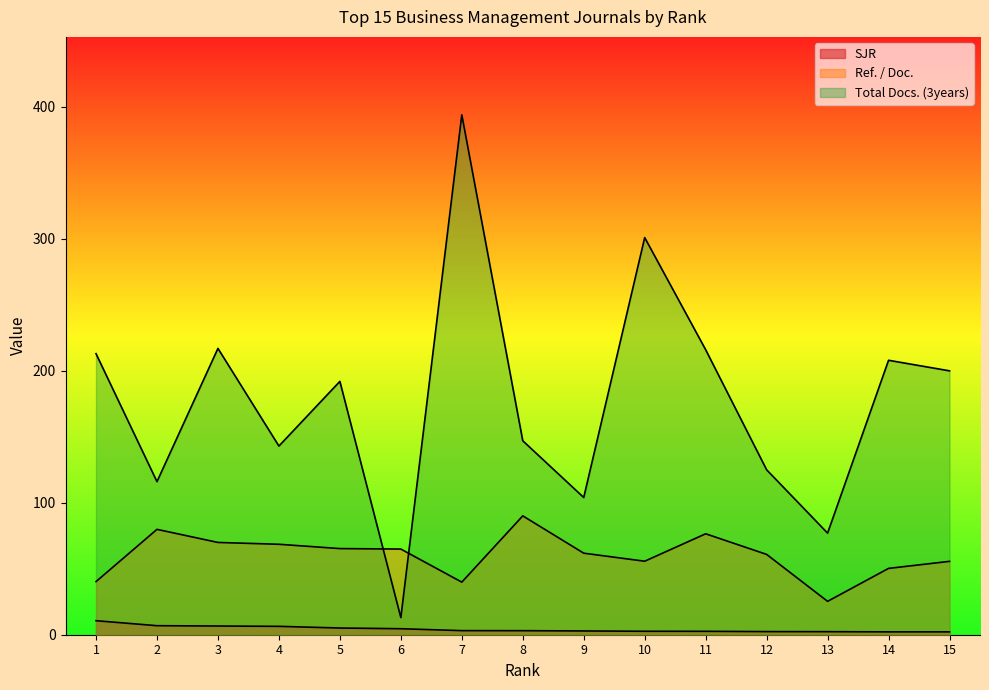

The Total Docs. (3years) series shows 200.0 at 15. True or false?

True